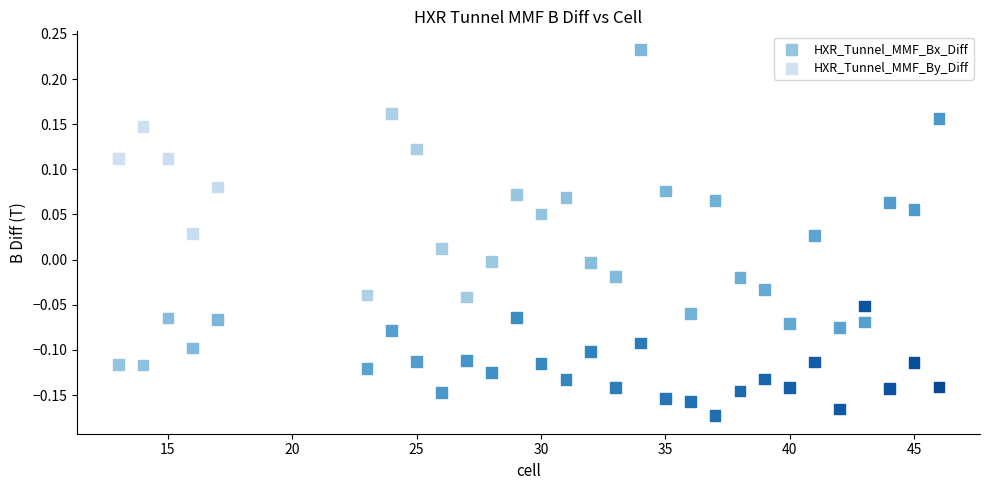

Which series contains the lowest Y value?

HXR_Tunnel_MMF_Bx_Diff